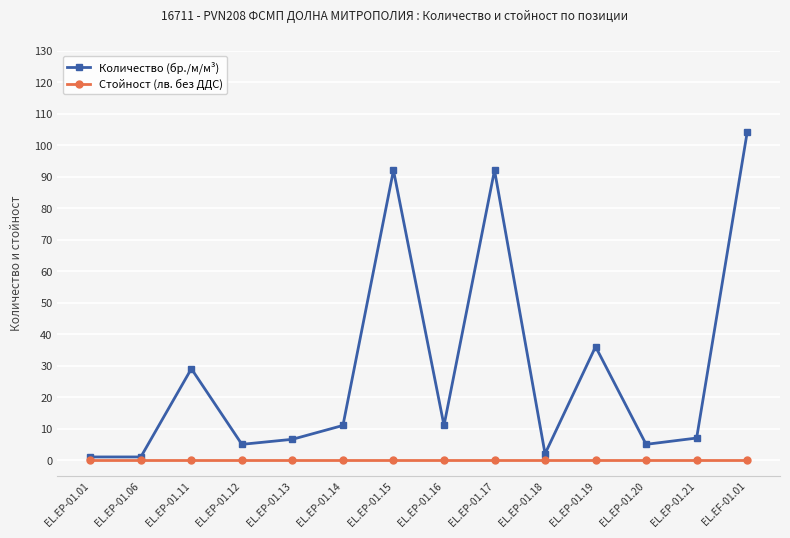

At EL.EP-01.11, list the series in order from smallest to largest.

Стойност (лв. без ДДС), Количество (бр./м/м³)